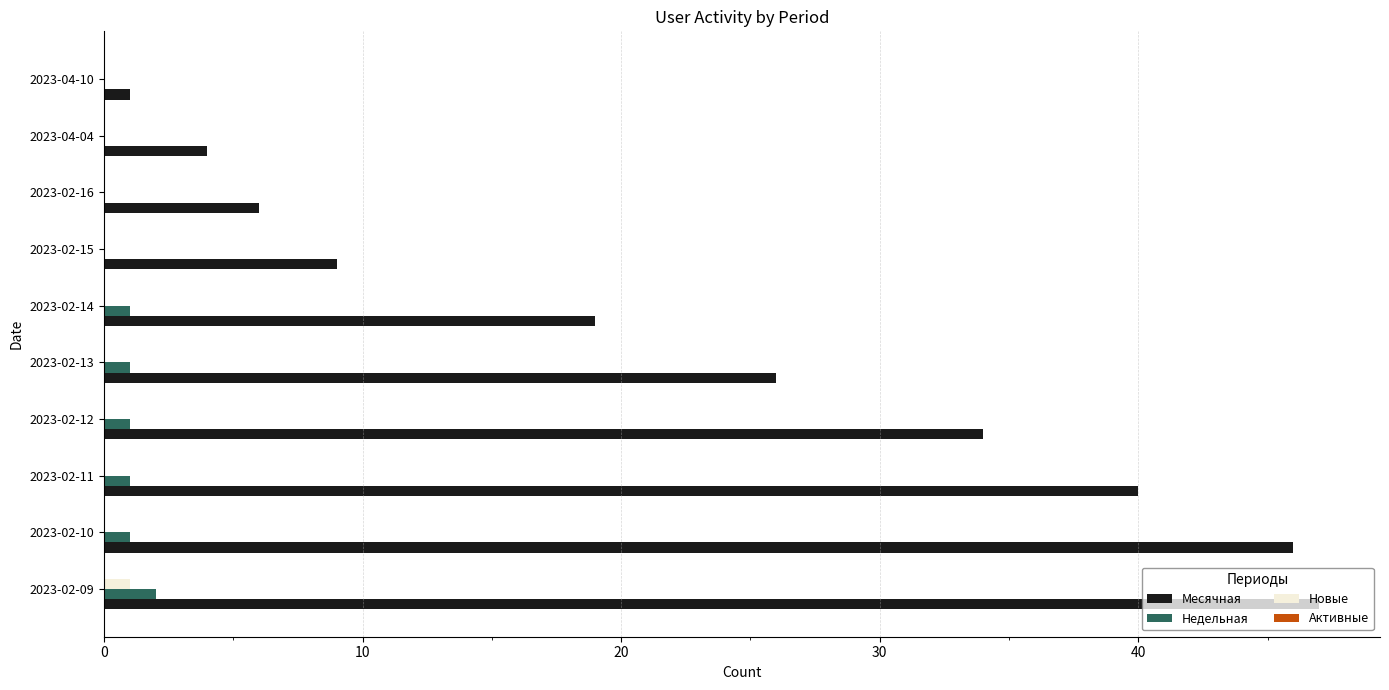

What is the sum of the Месячная values at 2023-02-10 and 2023-02-11?

86